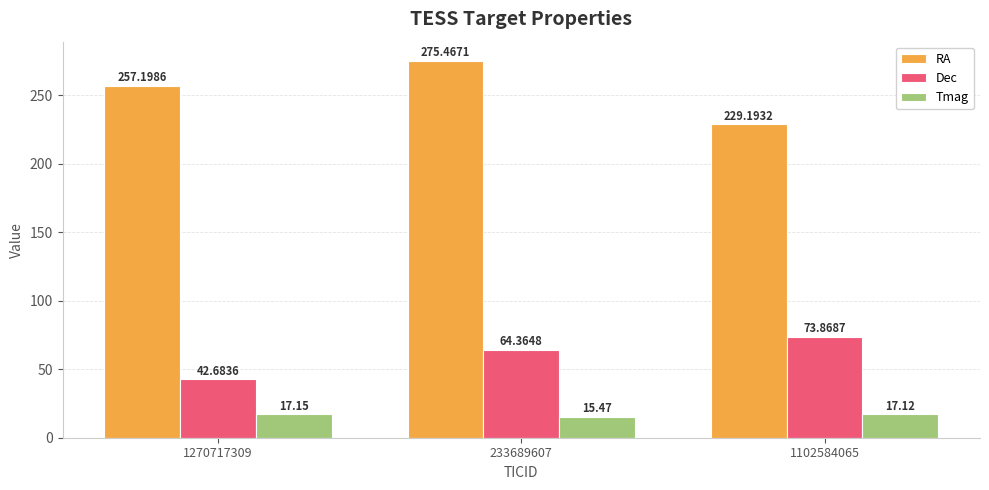

How many bars are there in each group?

3